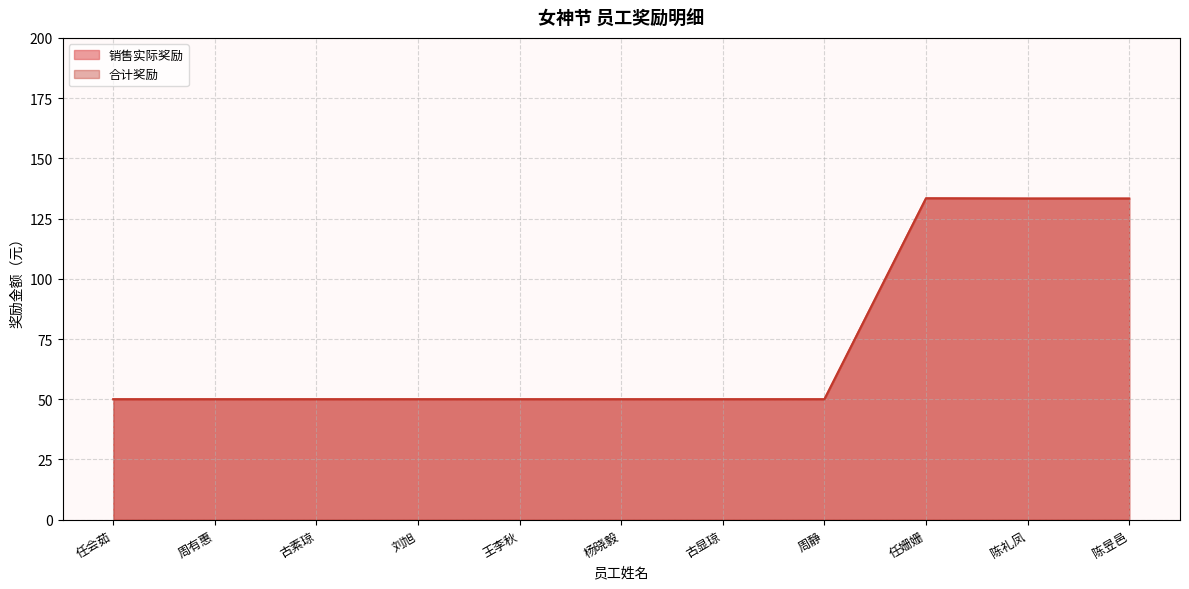

Which label corresponds to the largest value in the chart?

任姗姗